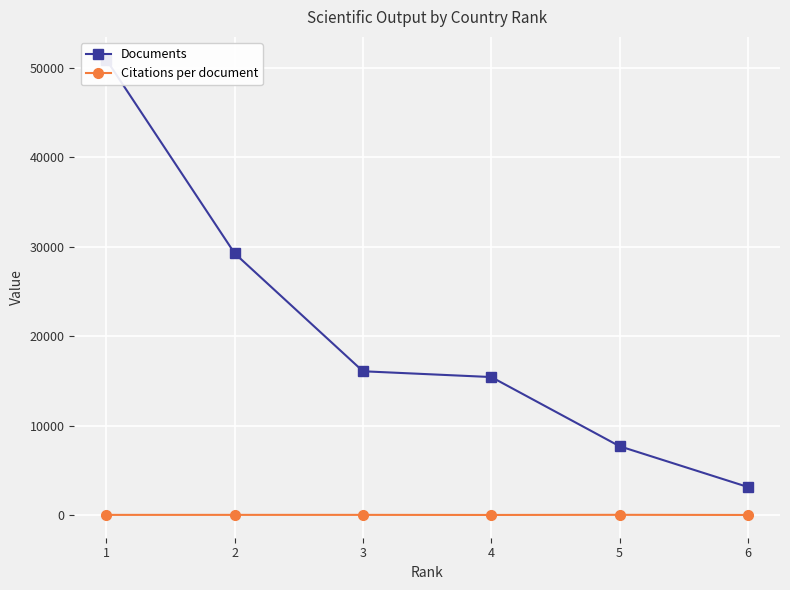

How many data points in Citations per document are less than 12?

3